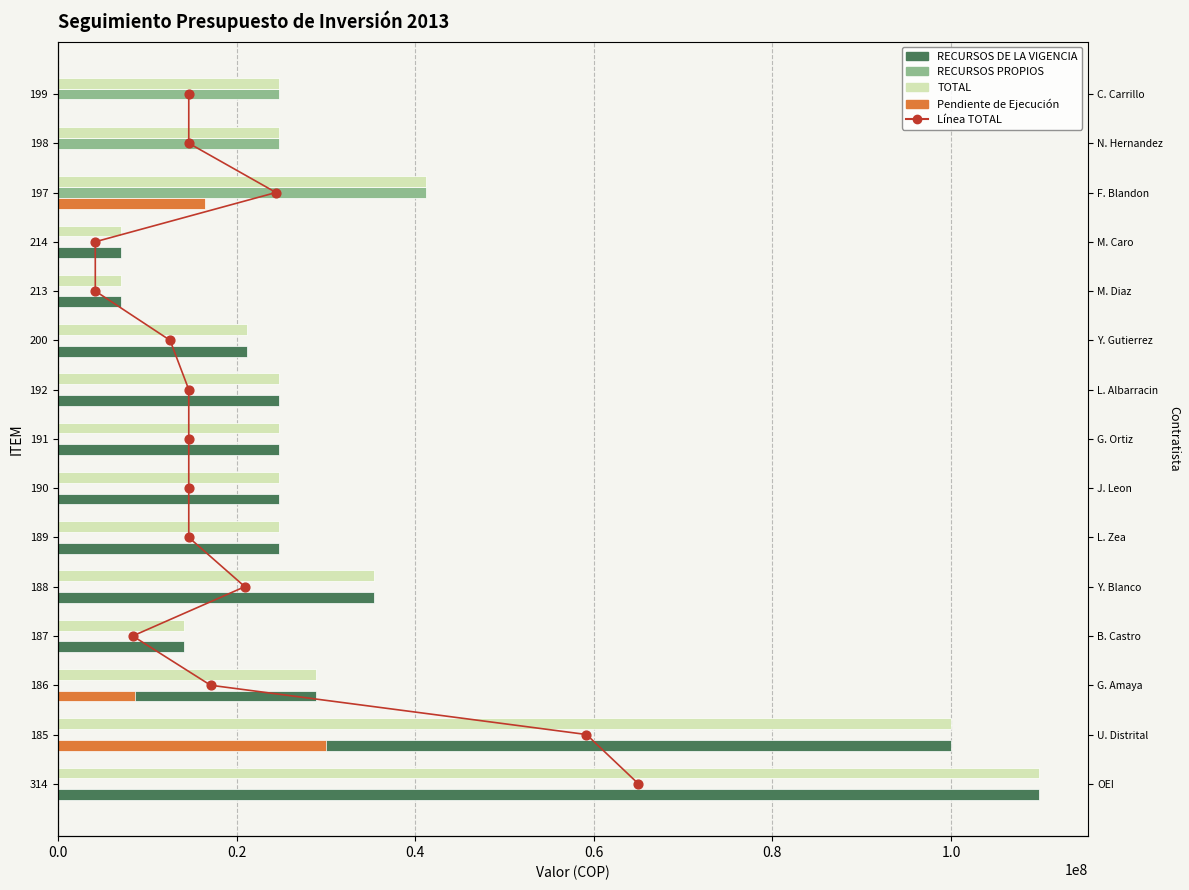

Which series has the largest total across all categories?

TOTAL